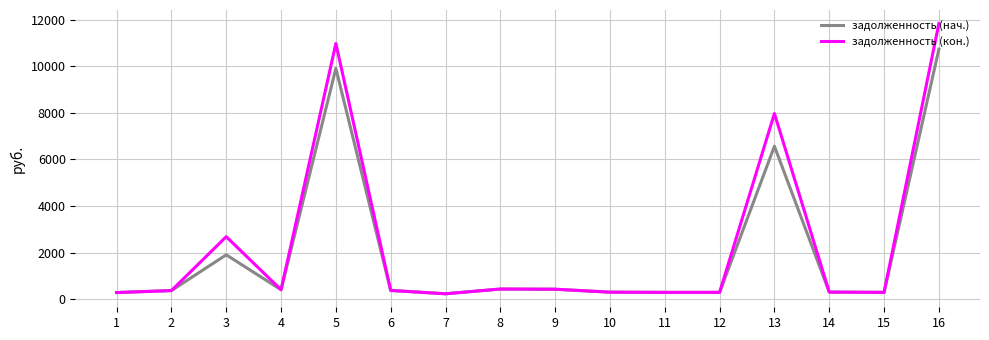

The value of задолженность (нач.) at 2 is 370.1. True or false?

True